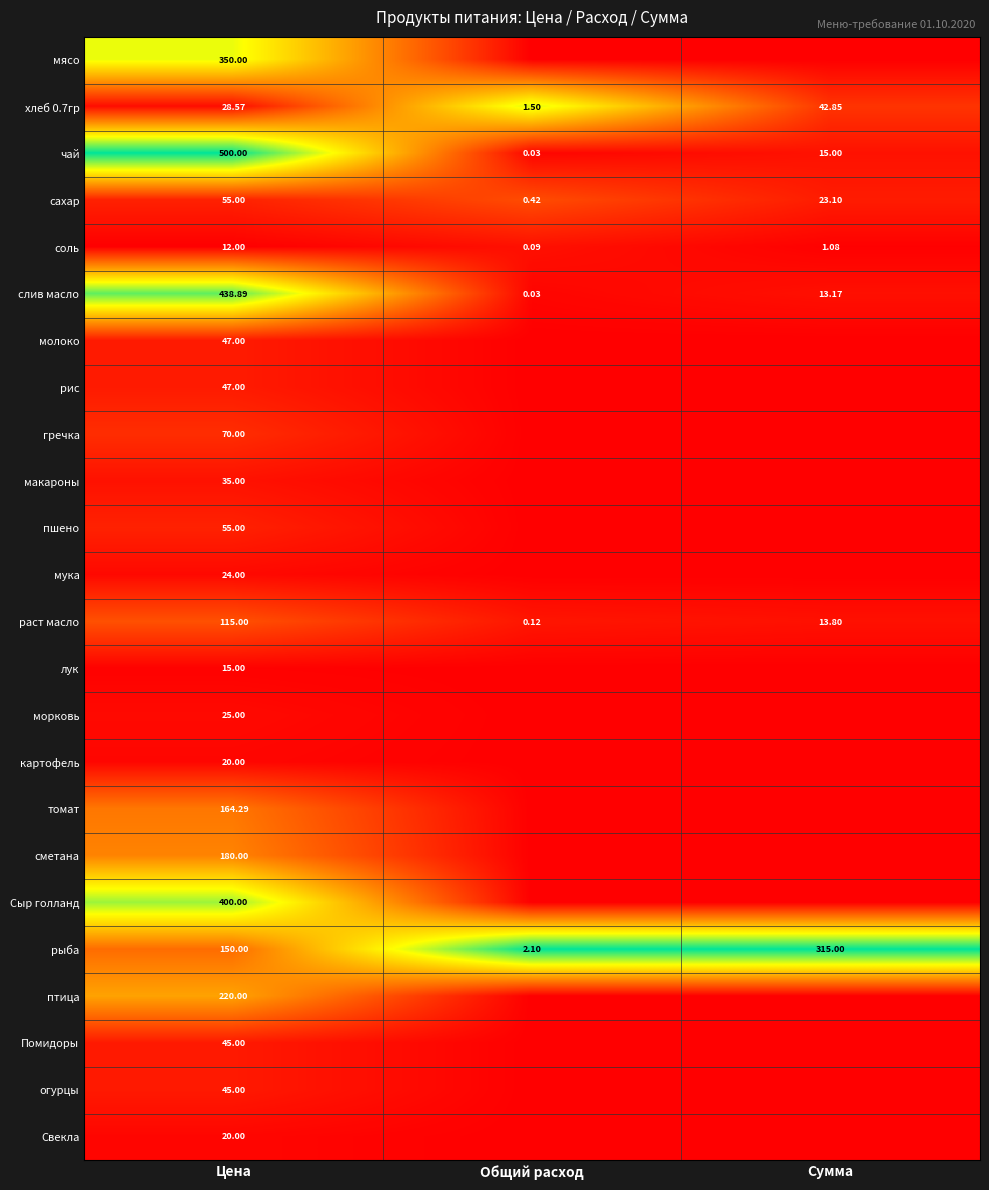

Is the value of морковь at Цена greater than the value of раст масло at Общий расход?

Yes